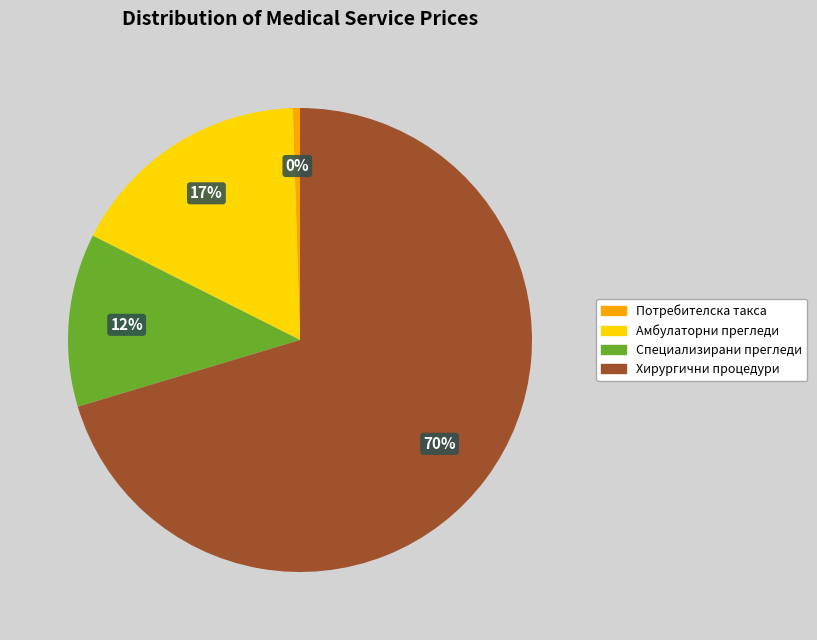

Is there a majority slice in this chart?

Yes